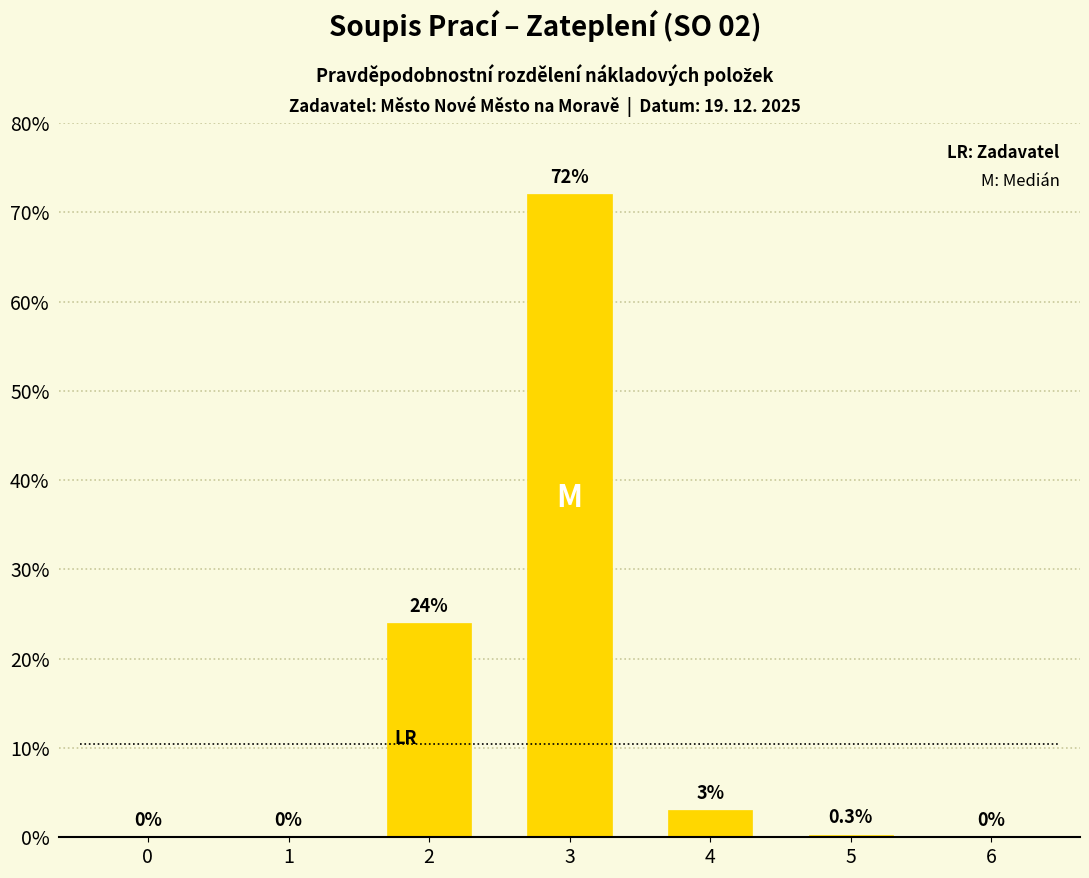

At which category does the chart reach its peak across all series?

3